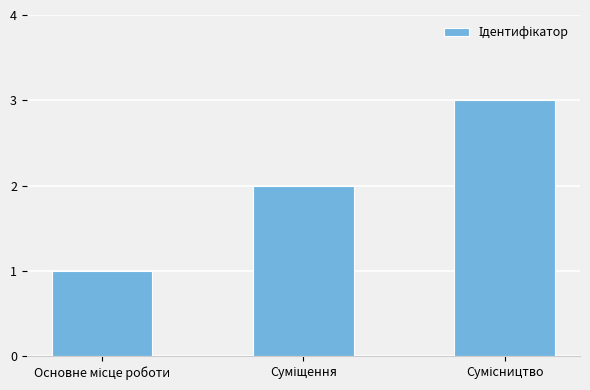

Reading left to right, list all the values displayed in this chart.

1	2	3